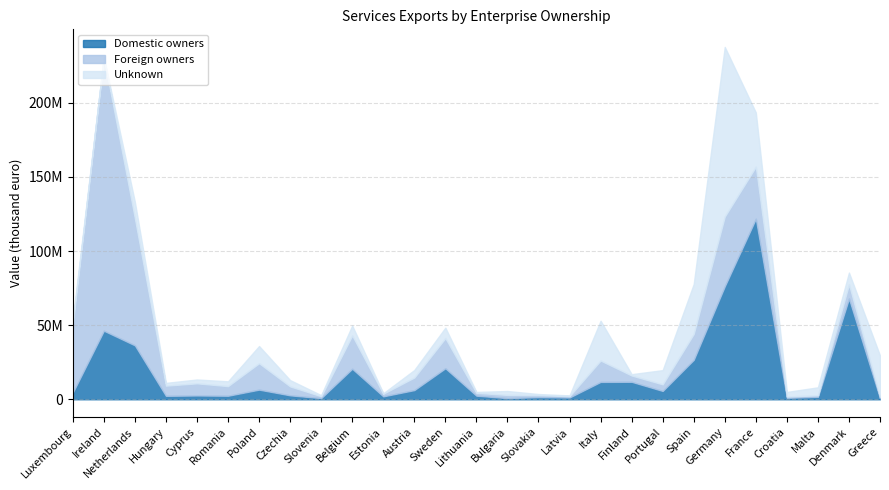

What is the average value of the Unknown series?

12175607